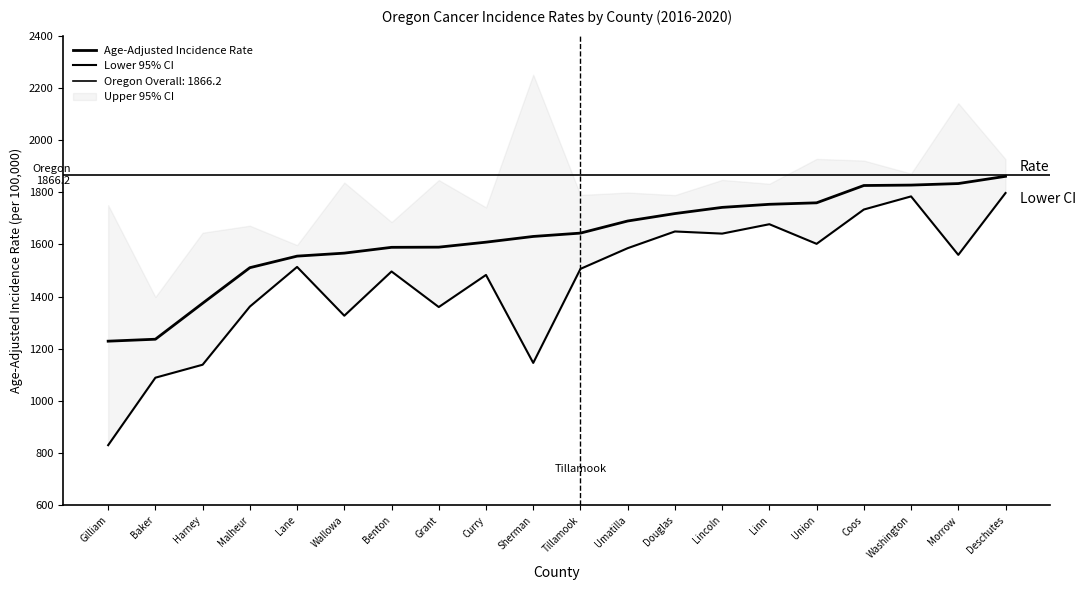

Reading left to right, extract all data points from this chart.

Age-Adjusted Incidence Rate: Gilliam=1229.2	Baker=1236.7	Harney=1374.5	Malheur=1510.8	Lane=1555.1	Wallowa=1566.6	Benton=1588.8	Grant=1589.5	Curry=1608.6	Sherman=1630.5	Tillamook=1643.3	Umatilla=1689.7	Douglas=1718.2	Lincoln=1741.9	Linn=1753.7	Union=1759.4	Coos=1825.7	Washington=1827.3	Morrow=1833.2	Deschutes=1860.9
Lower 95% CI: Gilliam=830.7	Baker=1089.3	Harney=1139.0	Malheur=1361.8	Lane=1513.7	Wallowa=1326.8	Benton=1496.3	Grant=1360.0	Curry=1483.0	Sherman=1145.9	Tillamook=1506.3	Umatilla=1585.6	Douglas=1649.6	Lincoln=1641.4	Linn=1677.4	Union=1602.2	Coos=1733.7	Washington=1784.0	Morrow=1559.9	Deschutes=1797.0